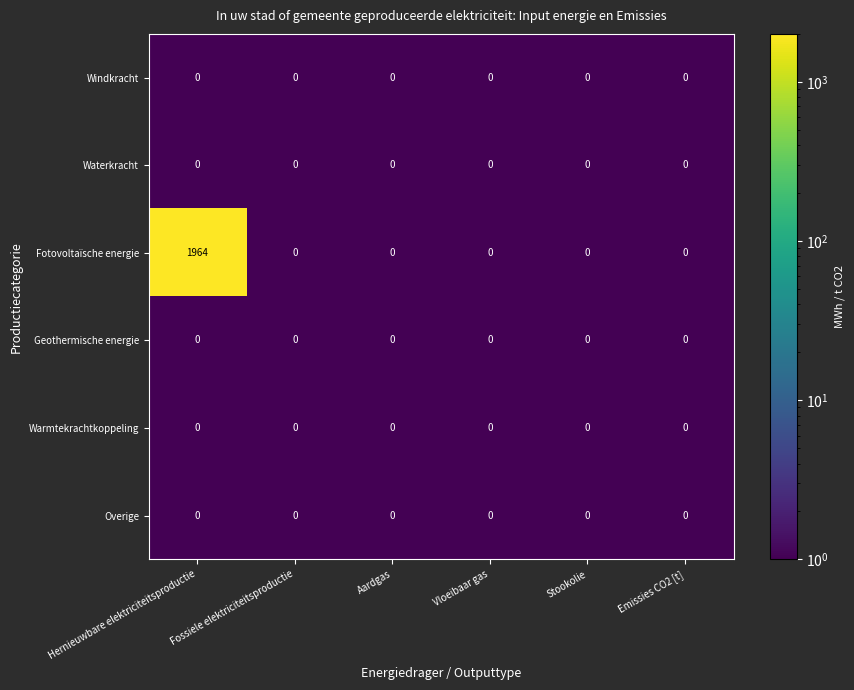

What is the total value across all series at Hernieuwbare elektriciteitsproductie?

1964